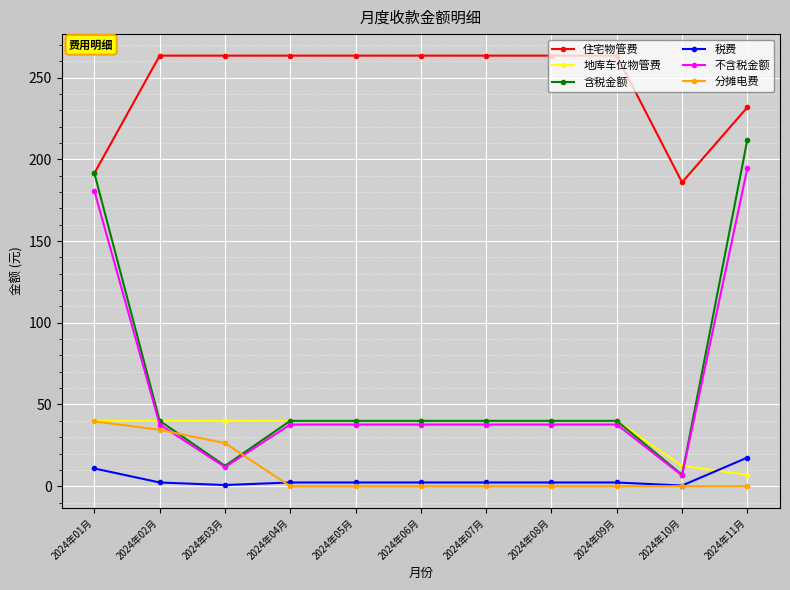

Which series has the widest spread of values?

含税金额